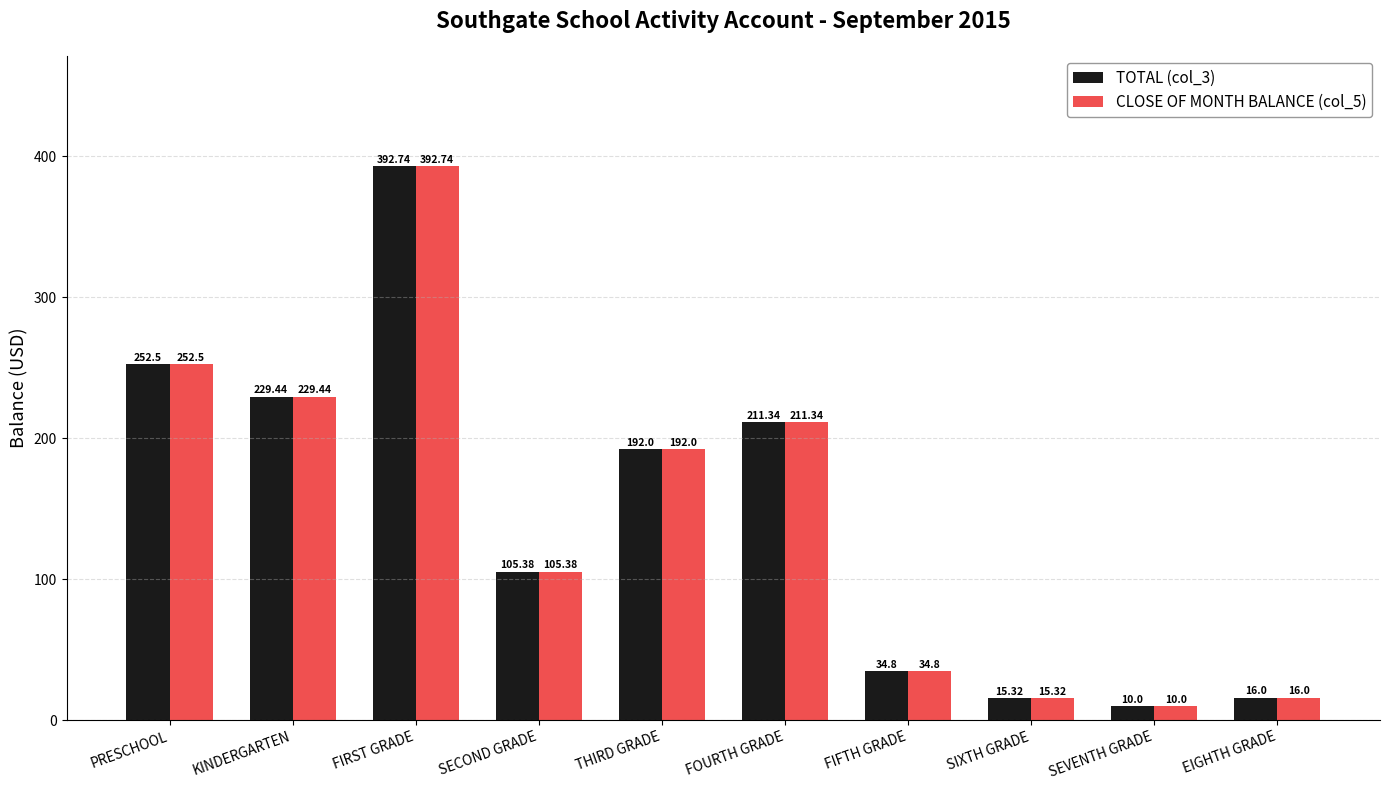

How many groups of bars are there?

10